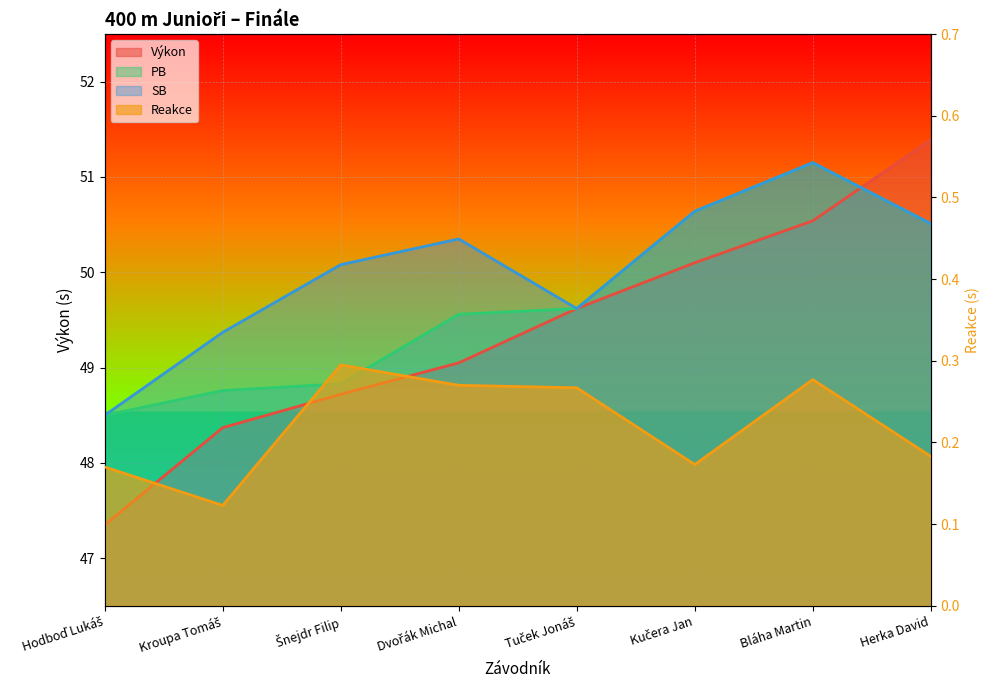

Which has a higher value, Bláha Martin or Kroupa Tomáš?

Bláha Martin